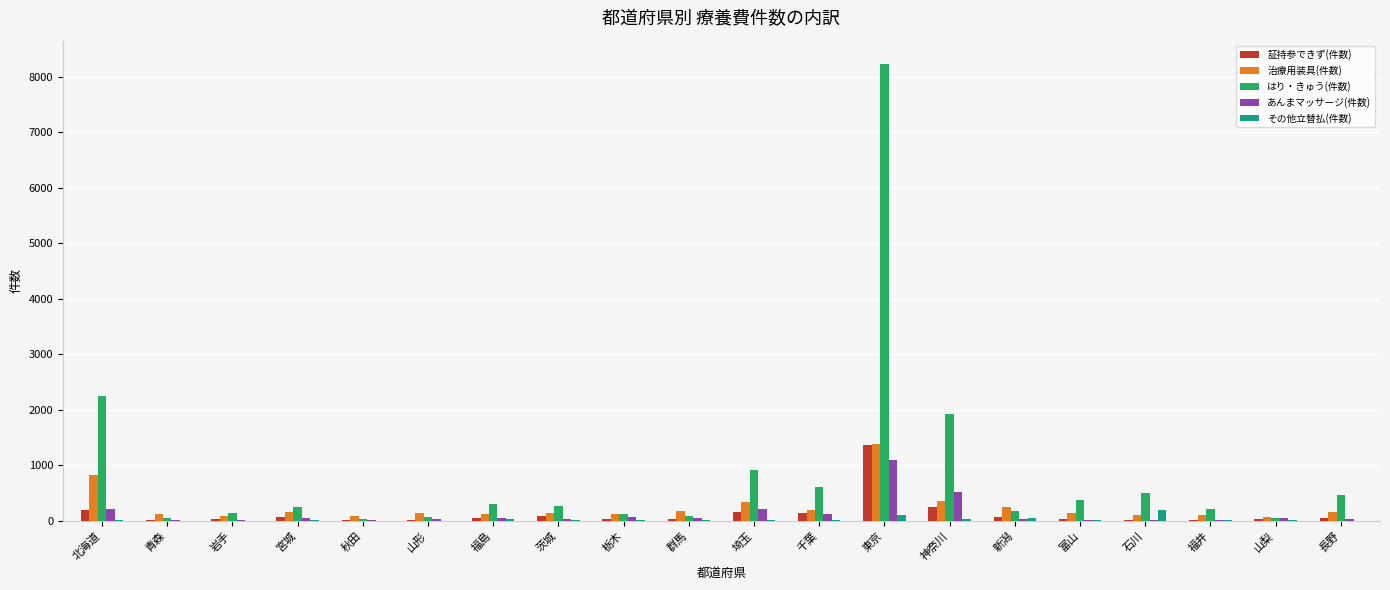

What is the spread (max minus min) of values at 茨城?

260